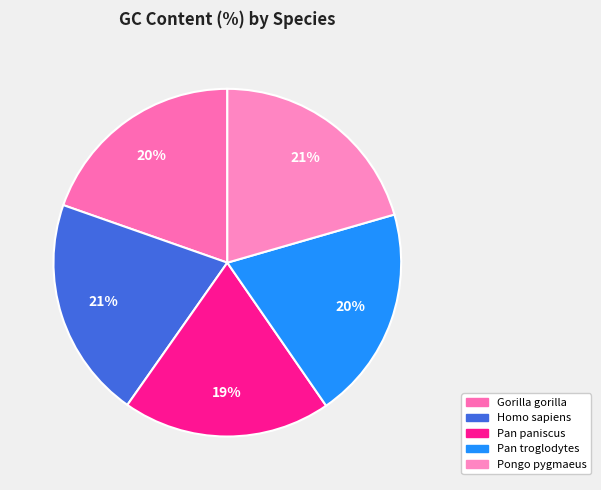

The Pan troglodytes slice represents 20% of the pie. True or false?

True